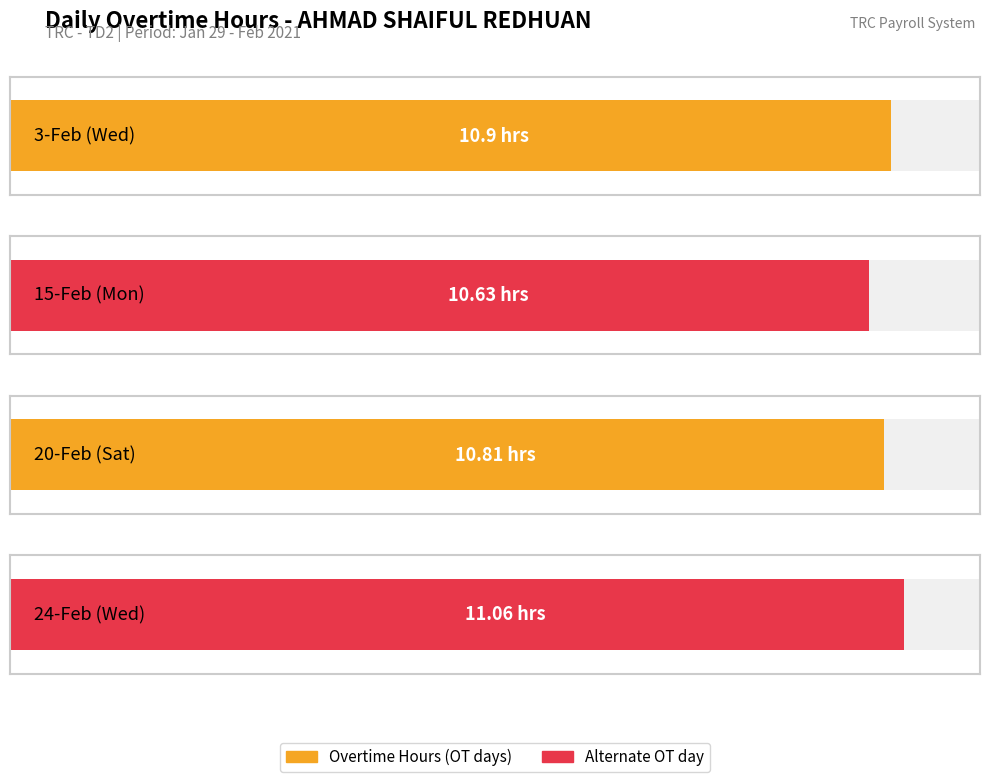

What is the label of the 1st bar from the right?

24-Feb (Wed)